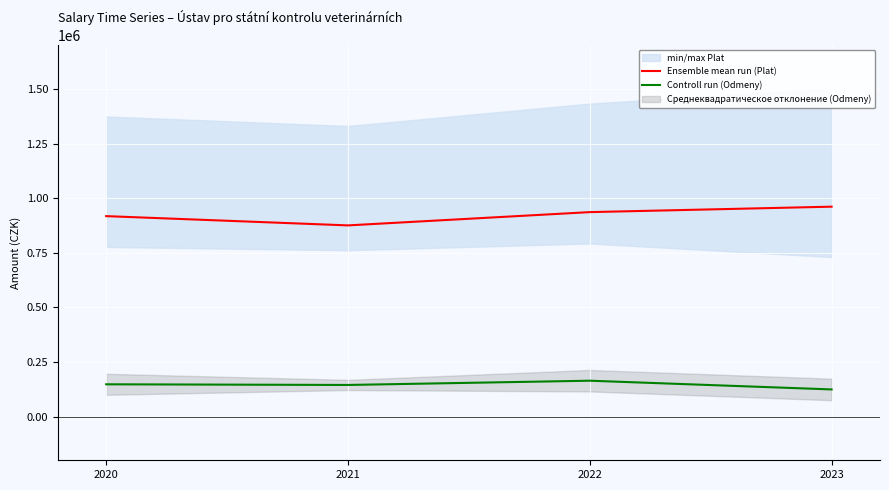

The value of Controll run (Odmeny) at 2022 is 164463.3. True or false?

True